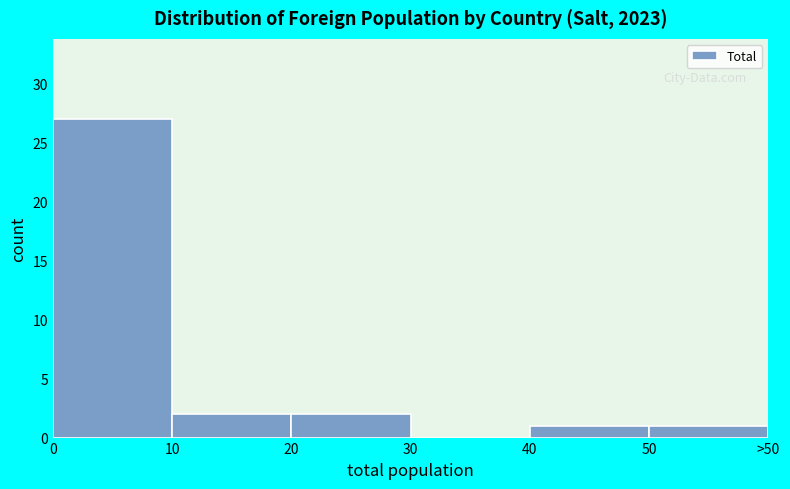

Reading left to right, extract all data points from this chart.

0=27	10=2	20=2	30=0	40=1	50=1